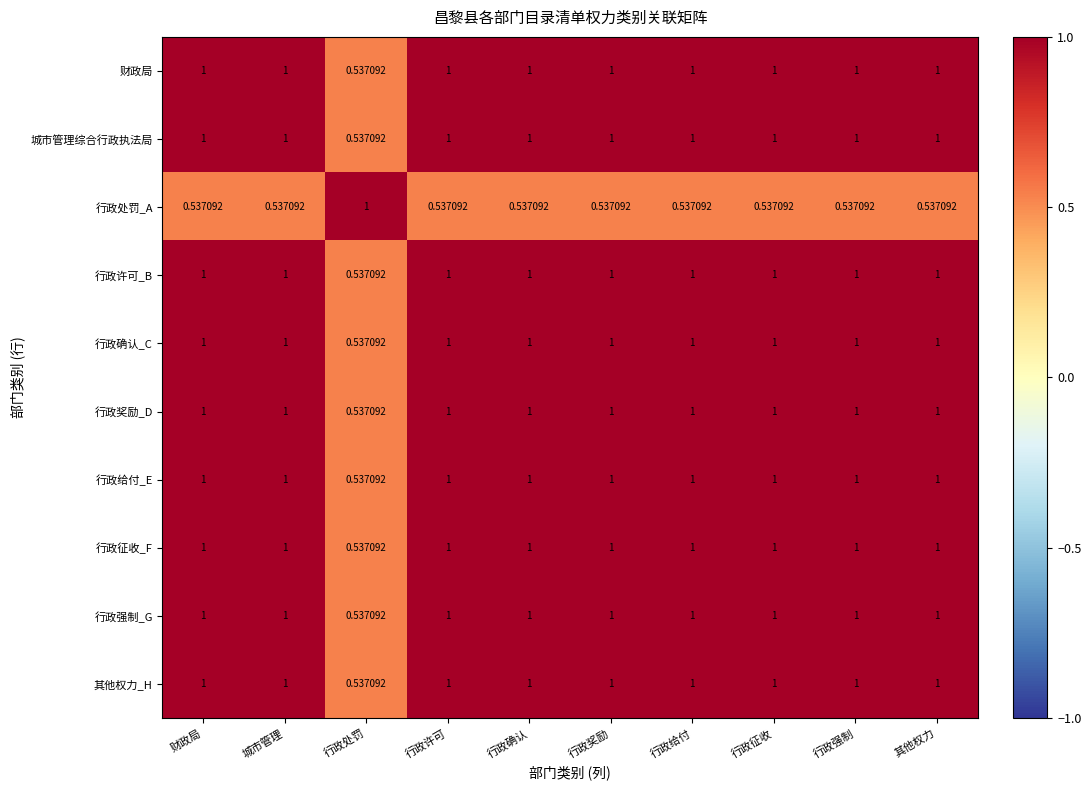

Which category has the highest value in the 行政处罚_A series?

行政处罚